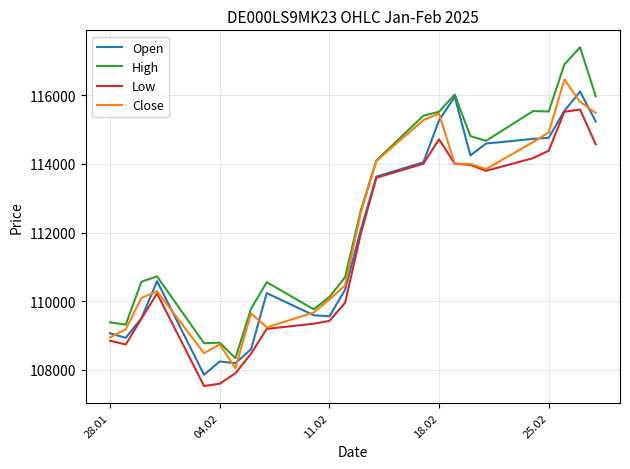

What is the highest value of the Open series?

116103